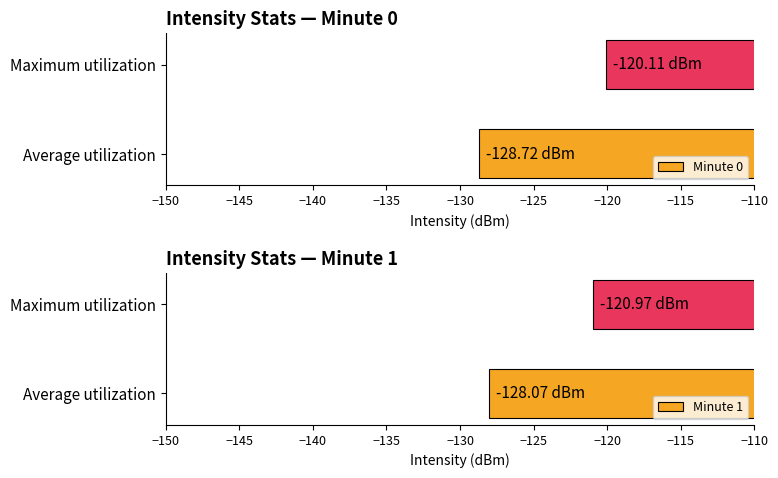

Which series has the largest range (max minus min)?

Minute 0